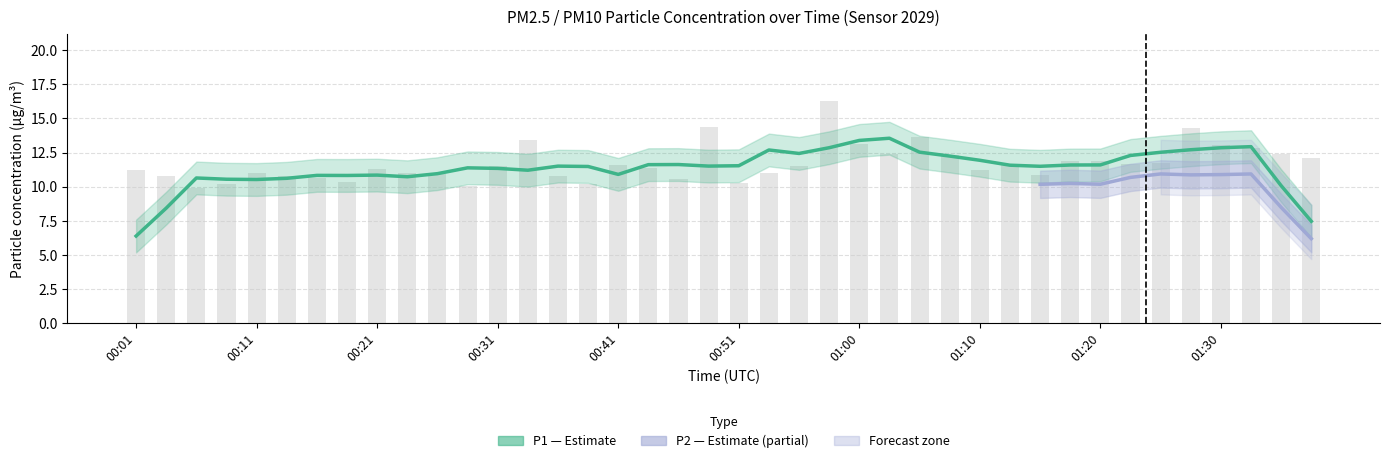

The chart shows a value of 11.7 at 01:23. True or false?

True